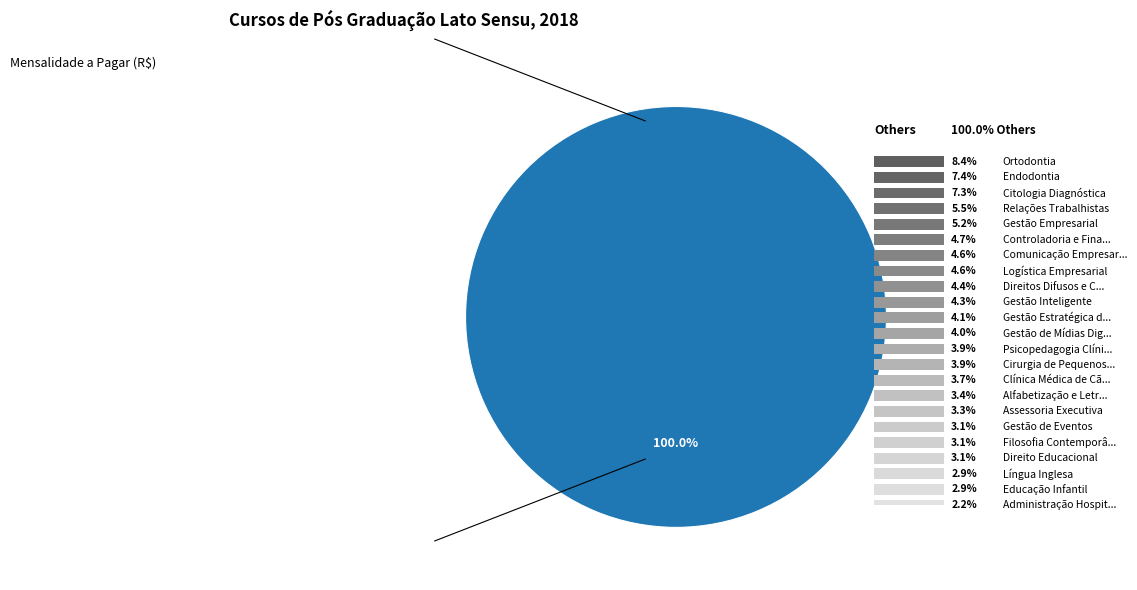

Do Direitos Difusos e Coletivos and Endodontia together represent more than half of the pie?

No